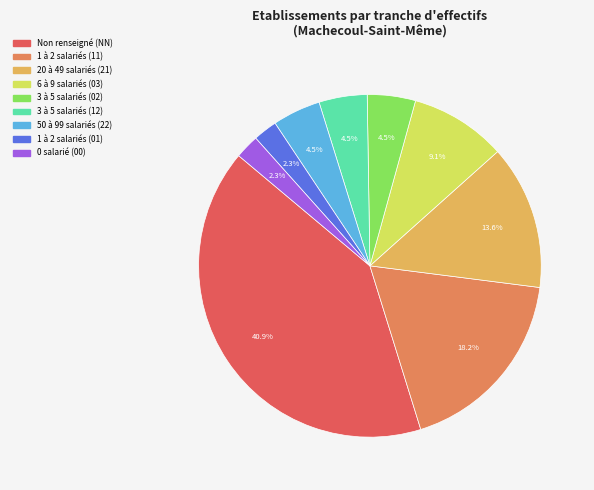

Does any single category account for the majority?

No